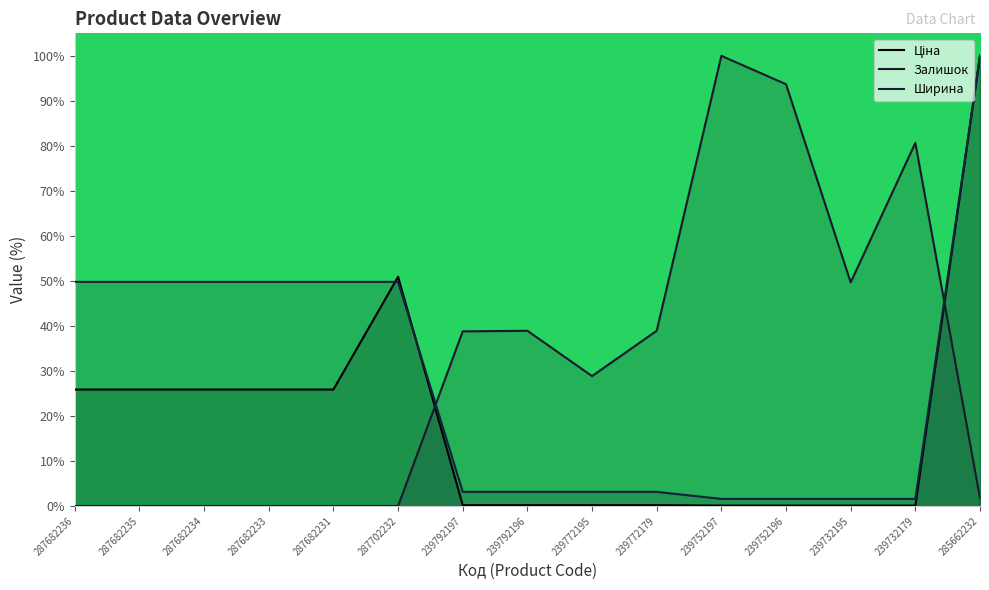

Which has a higher value, 287682233 or 285662232?

285662232